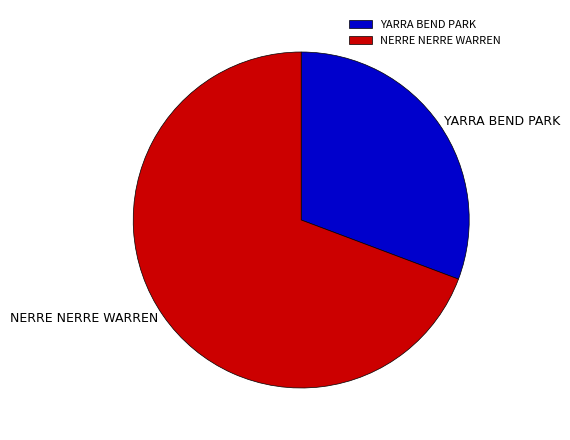

How many segments does this pie chart have?

2